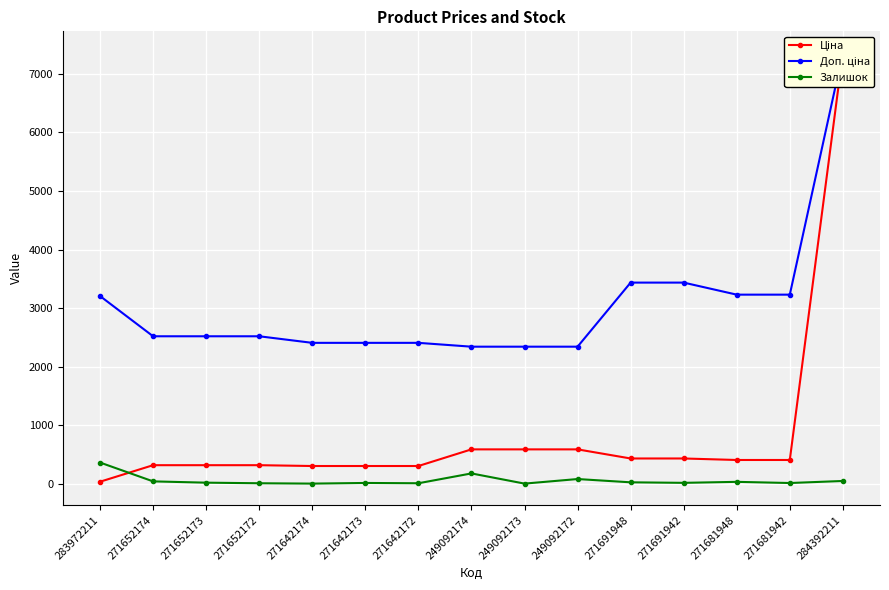

True or false: Ціна and Доп. ціна cross at least once.

False